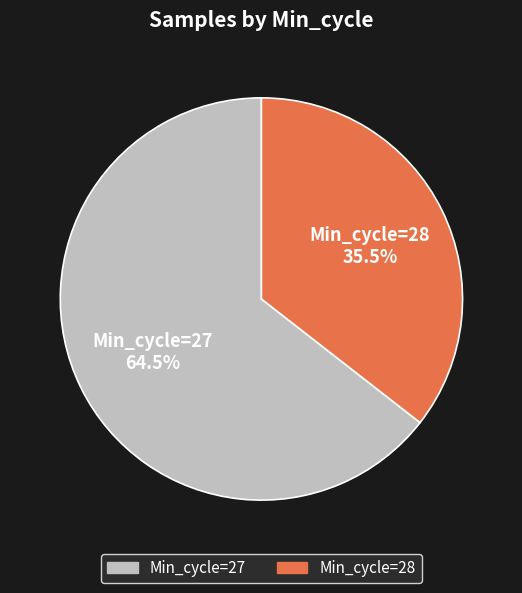

Which has a higher value, Min_cycle=28 or Min_cycle=27?

Min_cycle=27